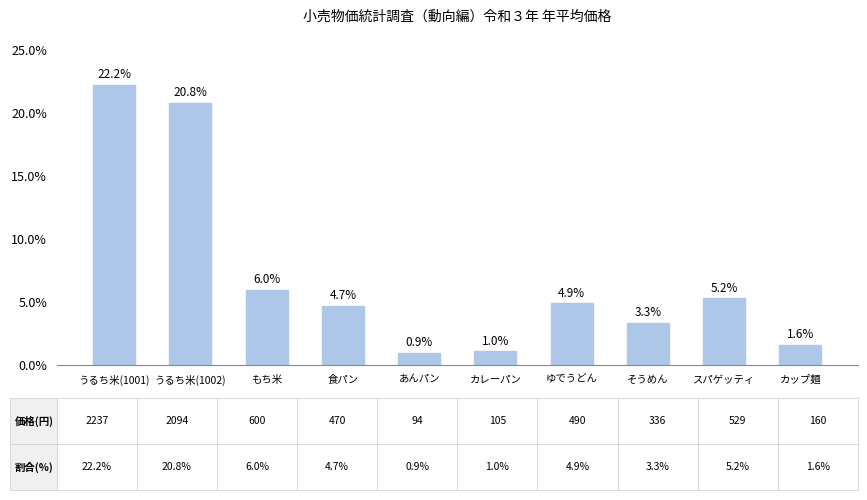

How many bars are there in total?

10